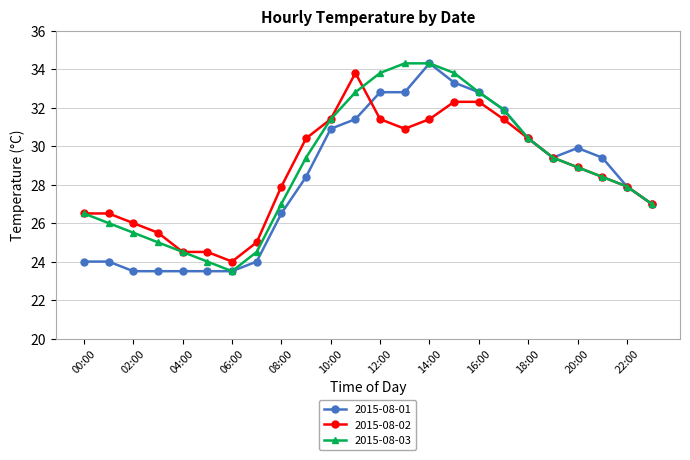

What are all the series names shown in the legend?

2015-08-01, 2015-08-02, 2015-08-03